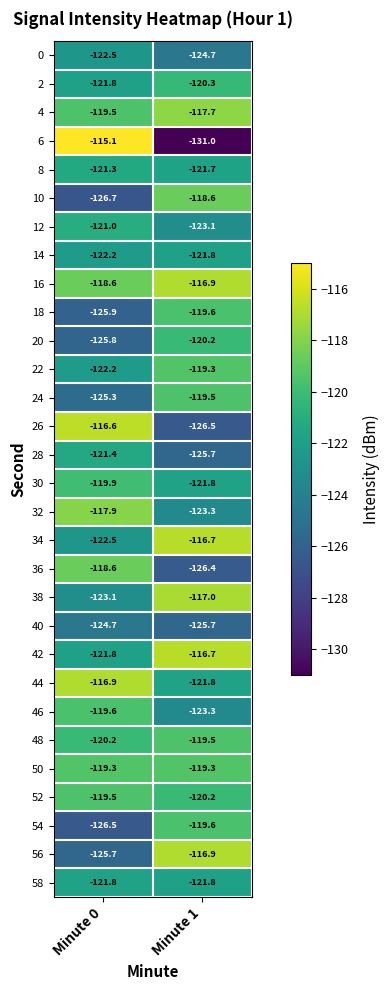

Where is 10 nearest to the value -122?

Minute 1